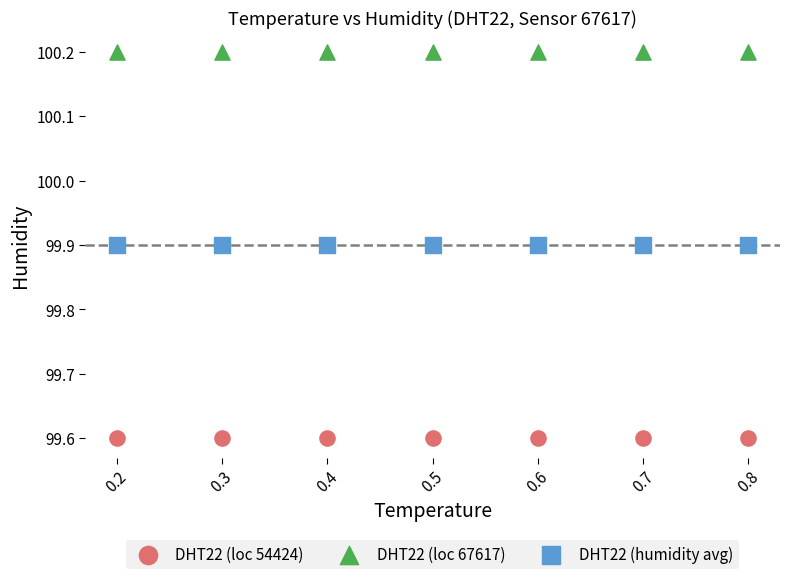

Which series contains the lowest Y value?

DHT22 (loc 54424)